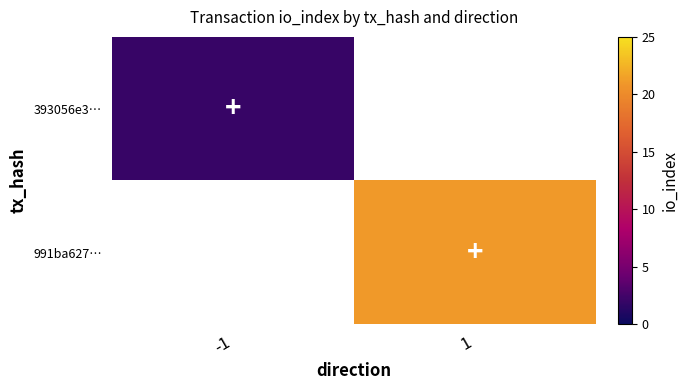

At which category does the chart reach its minimum across all series?

-1